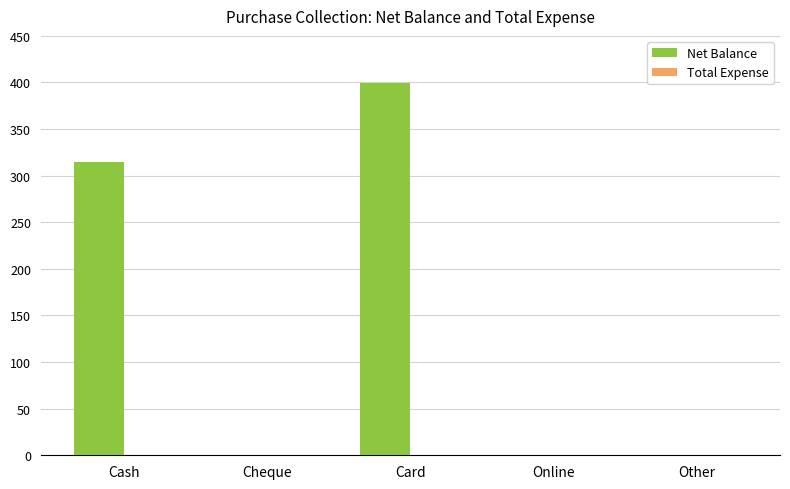

What is the sum of the values at Cheque and Cash?

315